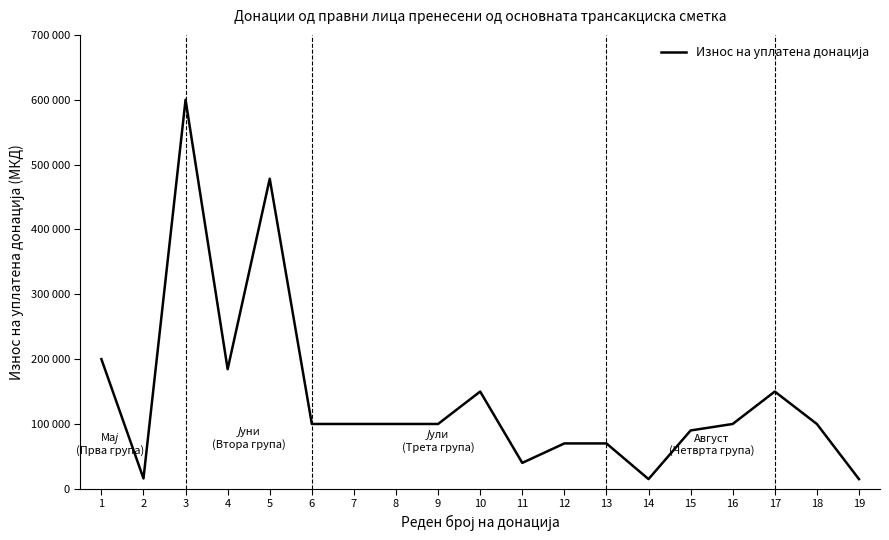

Is this an area chart (filled region under the line)?

No